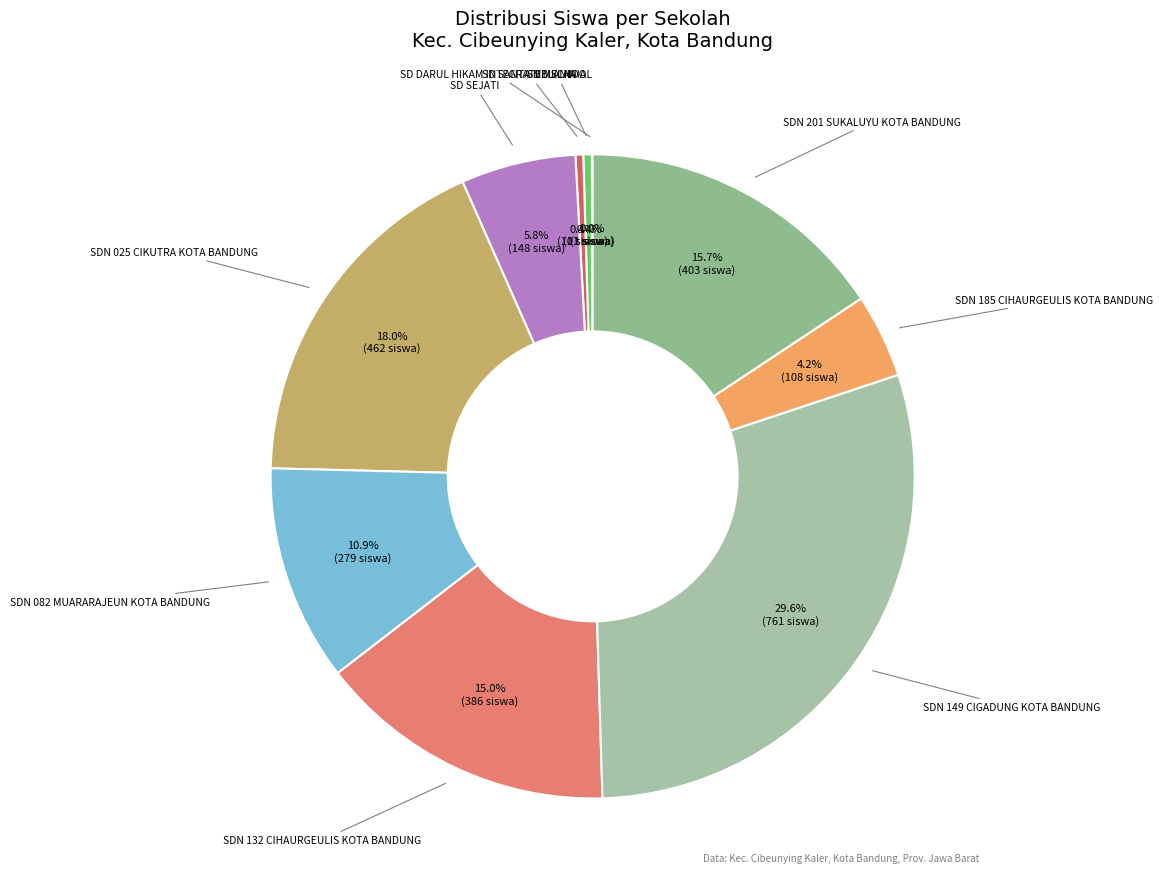

To the nearest percent, what portion does SDN 149 CIGADUNG KOTA BANDUNG represent?

30%